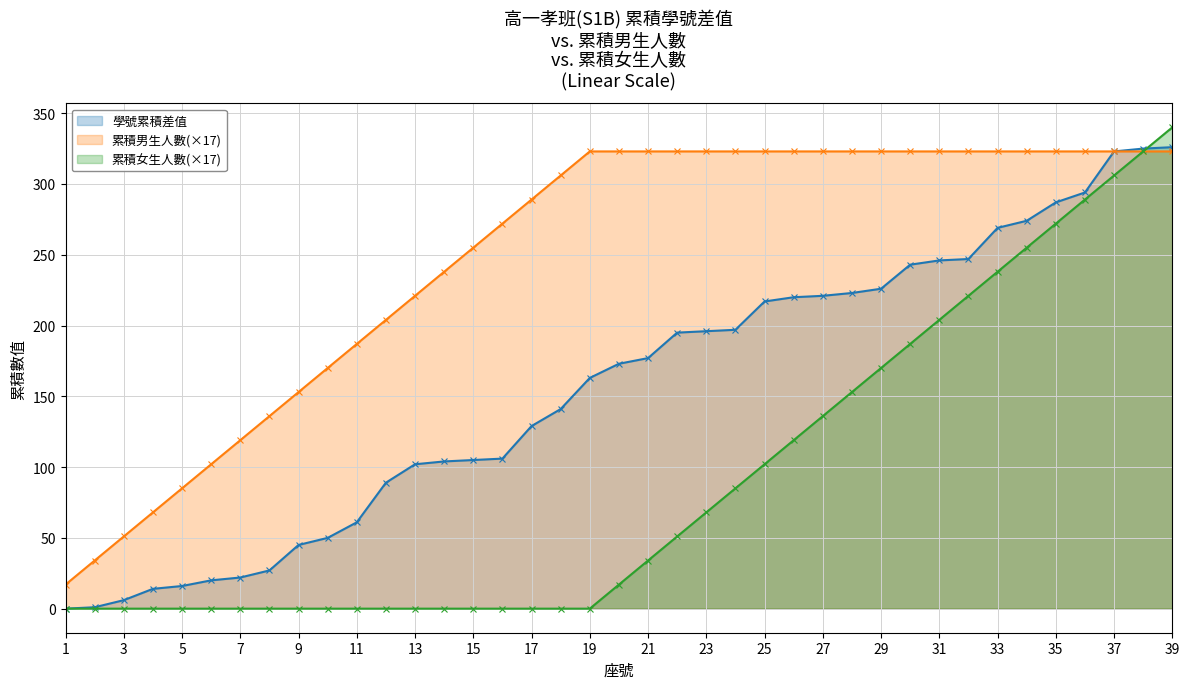

The value of 累積男生人數(×17) at 15 is 85. True or false?

False